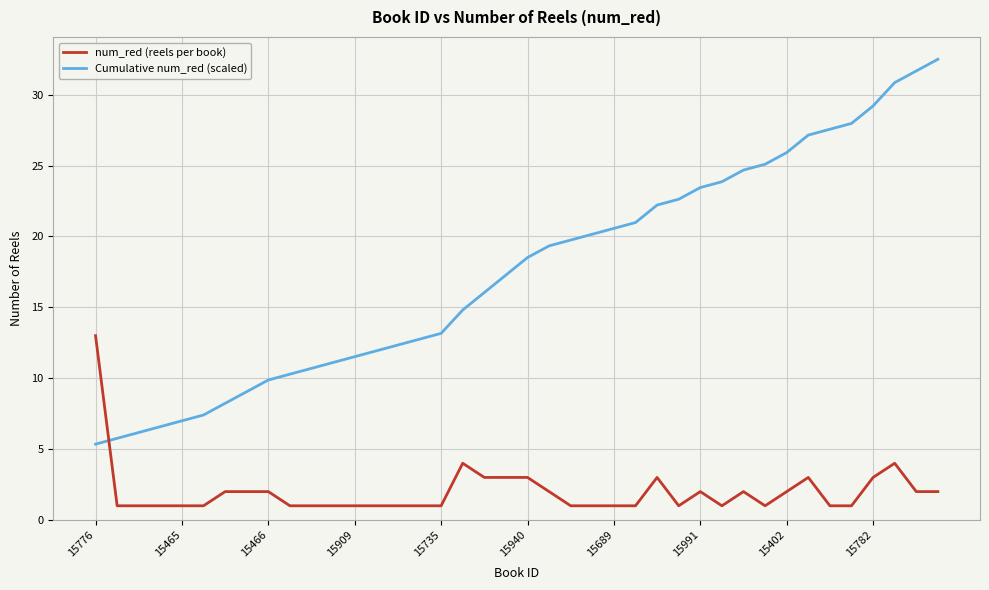

What is the difference between the maximum and minimum values in the num_red (reels per book) series?

12.0